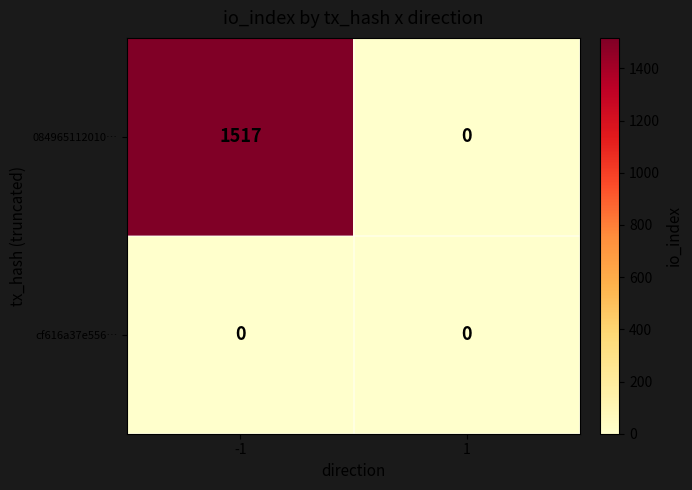

Reading left to right, extract all data points from this chart.

084965112010…: -1=1517	1=0
cf616a37e556…: -1=0	1=0